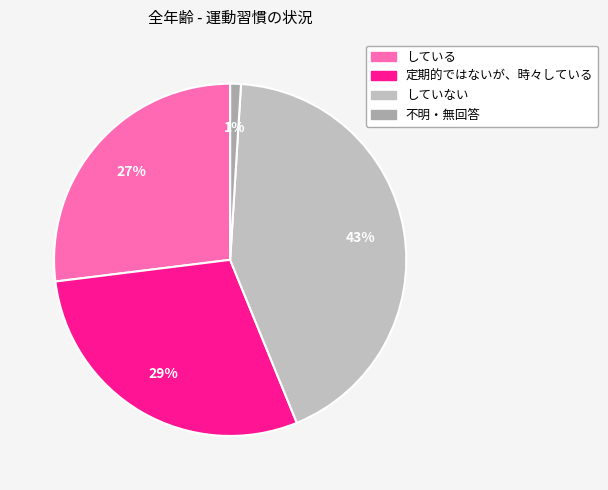

Rank the categories by value from lowest to highest.

不明・無回答, している, 定期的ではないが、時々している, していない